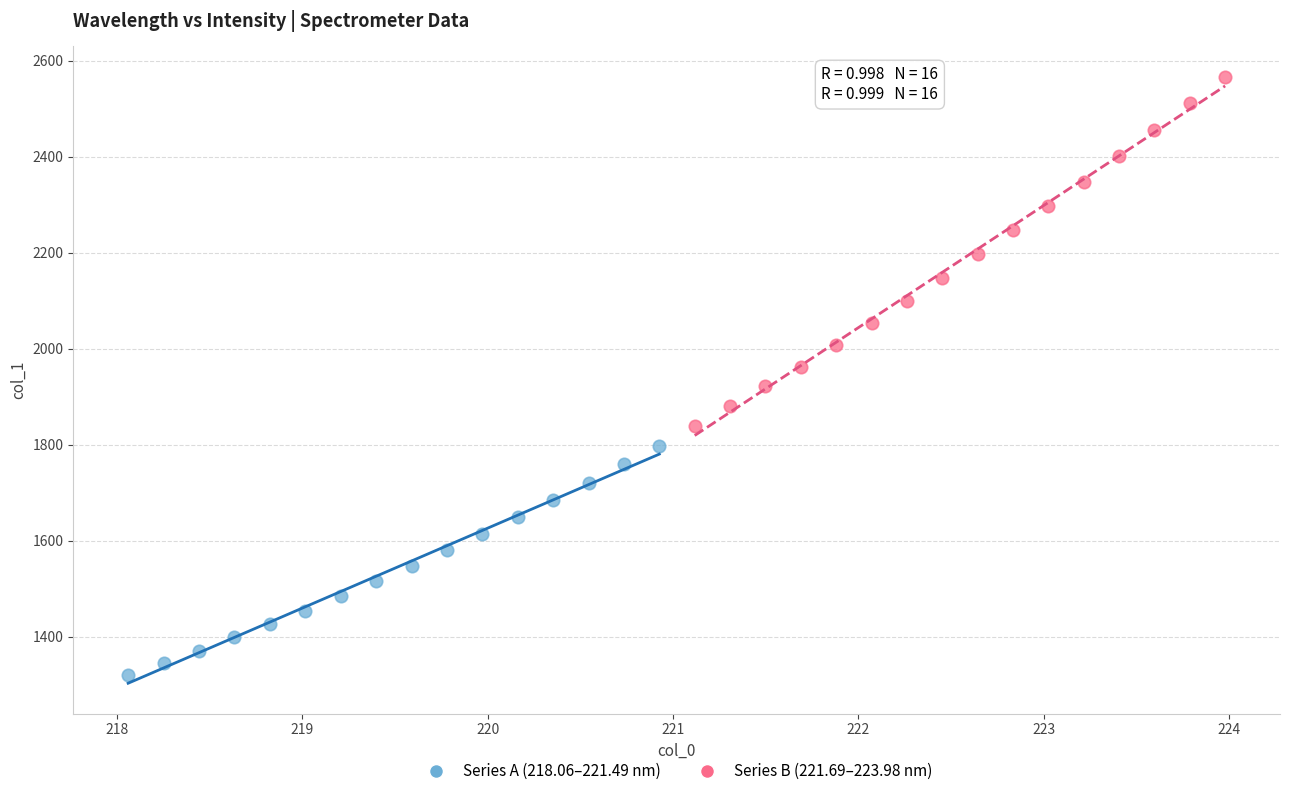

Which series contains the highest Y value?

Series B (221.69–223.98 nm)